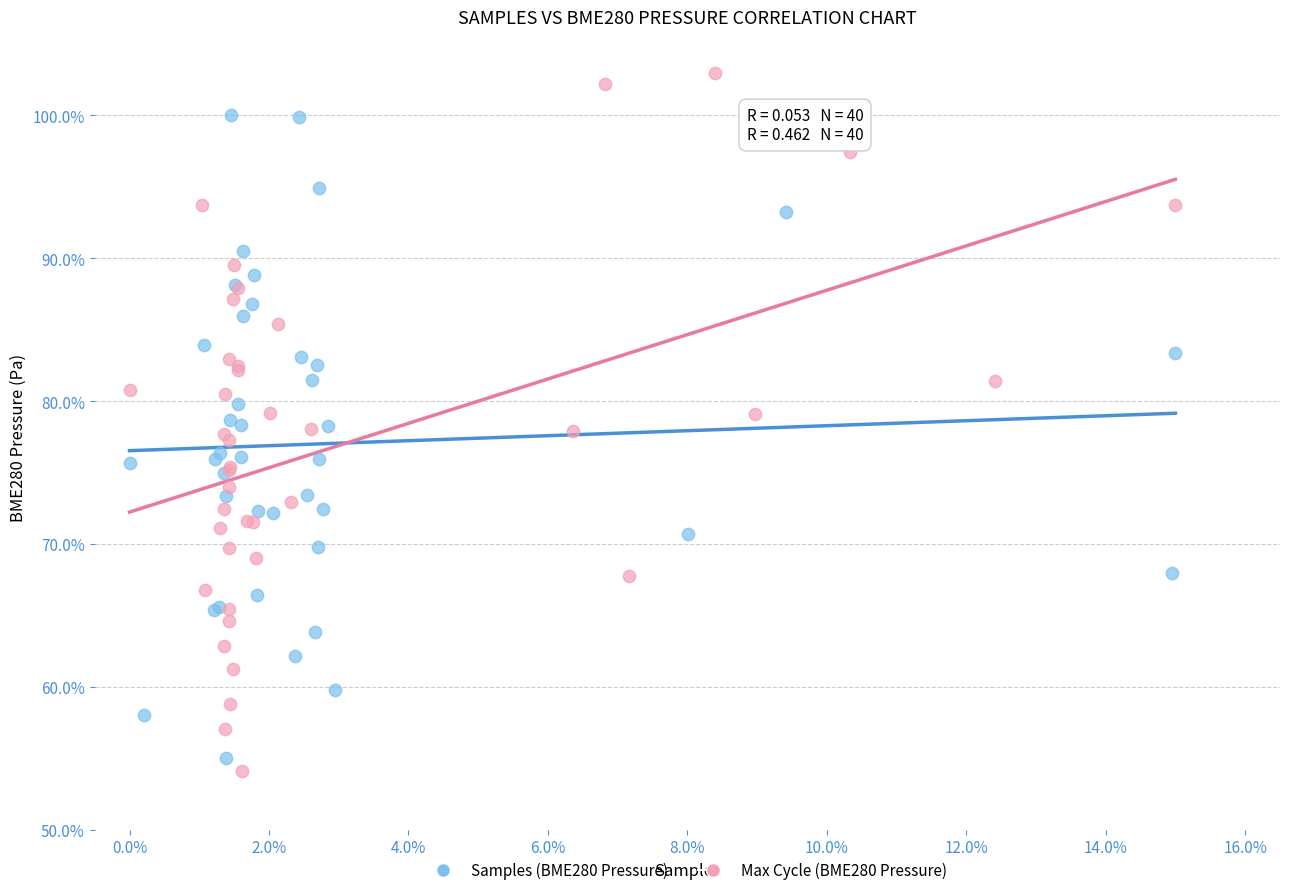

Which series has the largest Y range (max minus min)?

Max Cycle (BME280 Pressure)